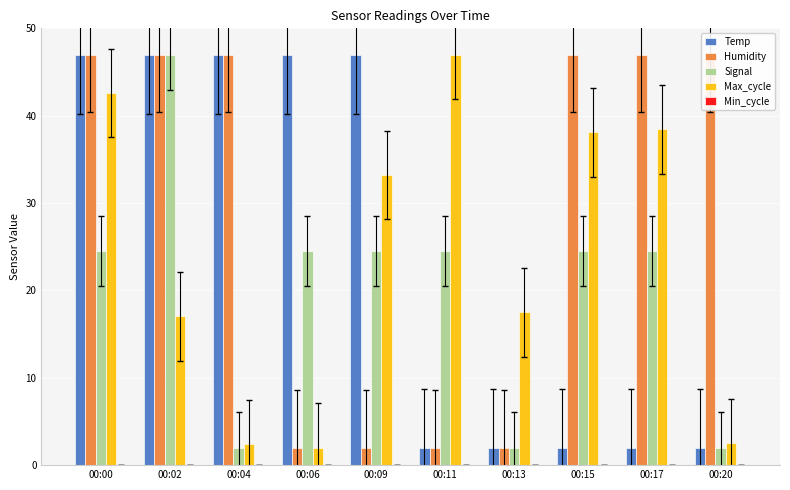

What is the sum of all Humidity values?

290.0